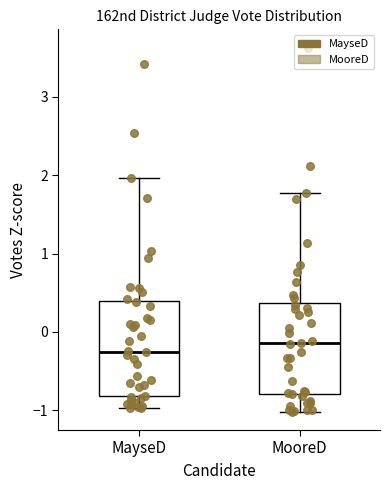

Reading left to right, transcribe this box plot: for each box, give where its median line is, the range the box spans, and where its two whiskers end, as read against the y-axis. The values are not printed on the chart, so give them approximately, as read against the axis.

MayseD: median -0.3, box -0.8 to 0.4, whiskers -1.0 to 2.0
MooreD: median -0.1, box -0.8 to 0.4, whiskers -1.0 to 1.8